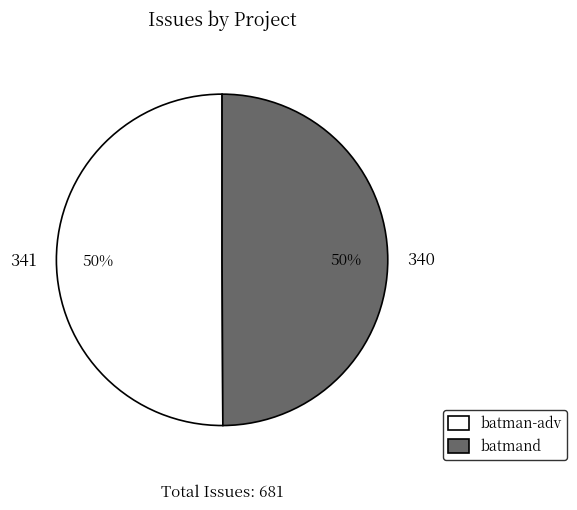

Count the number of slices in the pie.

2